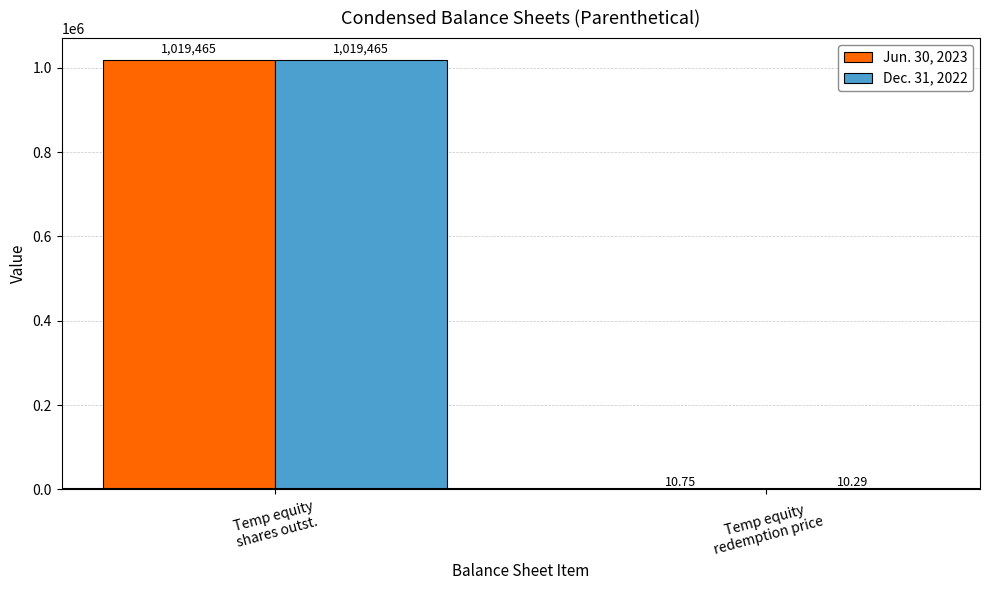

Is it true that Jun. 30, 2023 equals 1732156.2 at Temp equity
shares outst.?

False